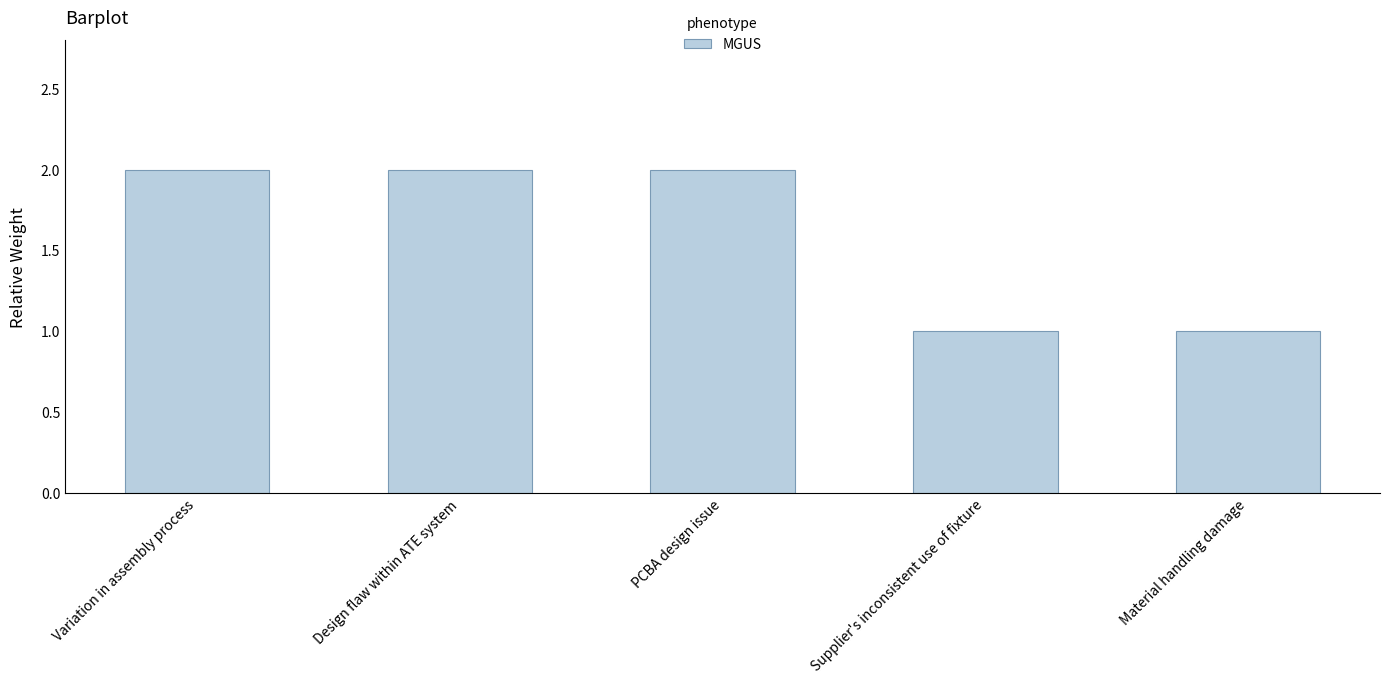

The chart shows a value of 1 at Supplier's inconsistent use of fixture. True or false?

True